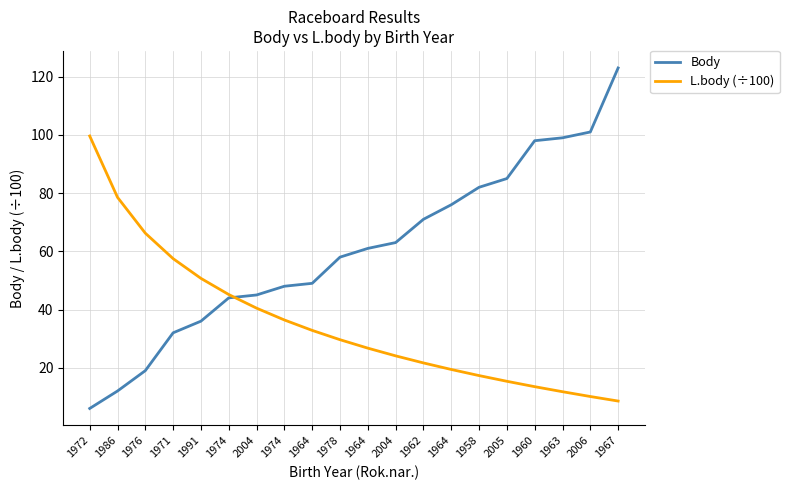

Does the chart display data point markers on the line(s)?

No